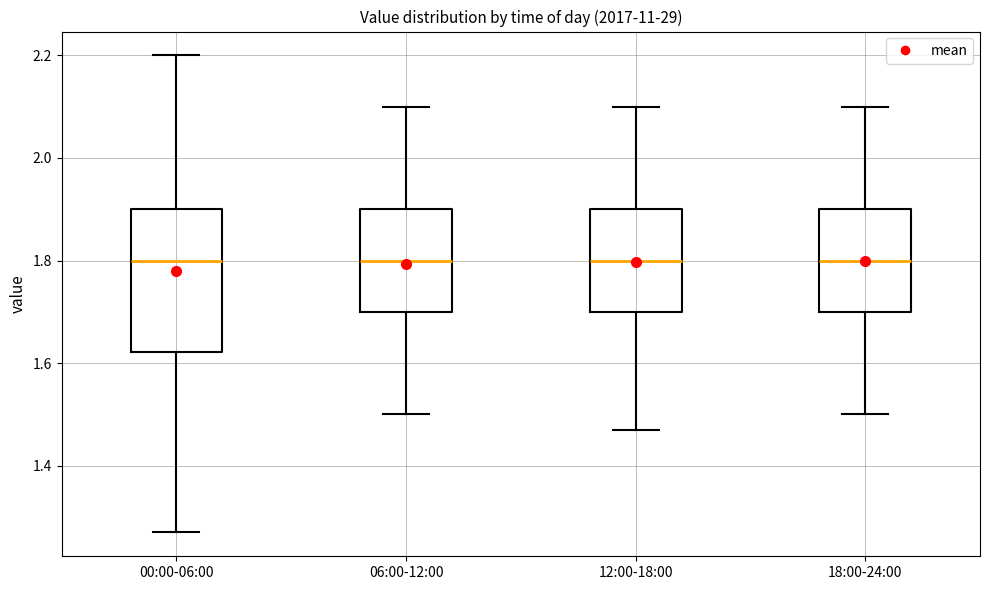

Reading left to right, read every box against the y-axis: the position of its median line, the range the box covers, and the ends of its whiskers. The values are not printed on the chart, so give them approximately, as read against the axis.

00:00-06:00: median 1.80, box 1.62 to 1.90, whiskers 1.28 to 2.20
06:00-12:00: median 1.80, box 1.70 to 1.90, whiskers 1.50 to 2.10
12:00-18:00: median 1.80, box 1.70 to 1.90, whiskers 1.48 to 2.10
18:00-24:00: median 1.80, box 1.70 to 1.90, whiskers 1.50 to 2.10